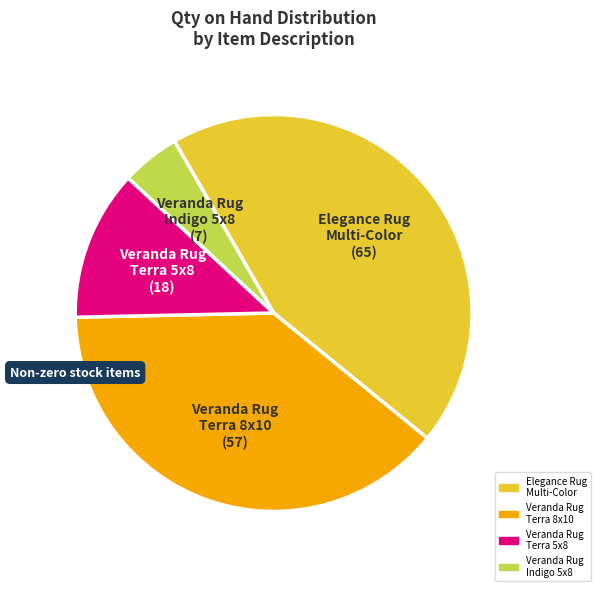

What is the largest slice in the pie chart?

Elegance Rug Multi-Color